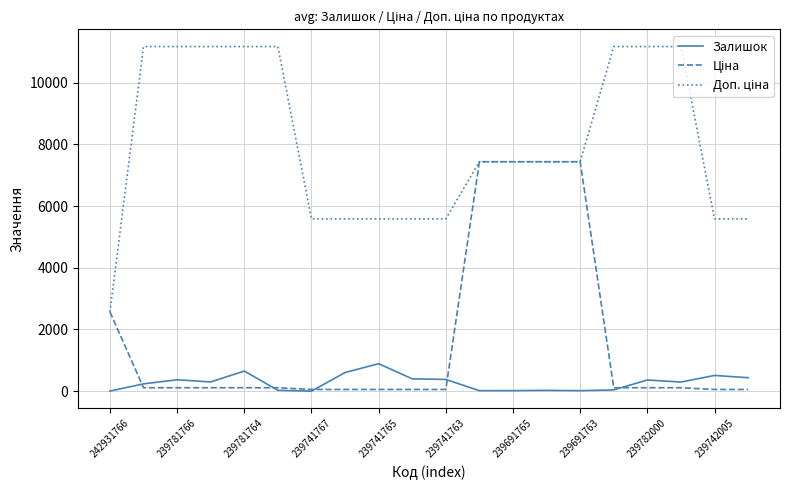

How many lines are shown in the chart?

3